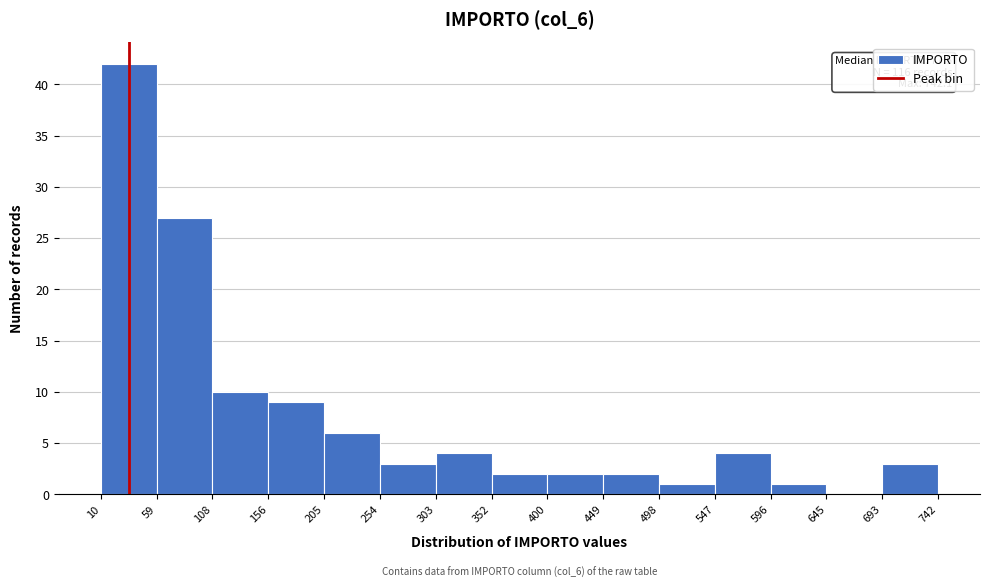

Which range on the x-axis has the tallest bar?

10 to 59